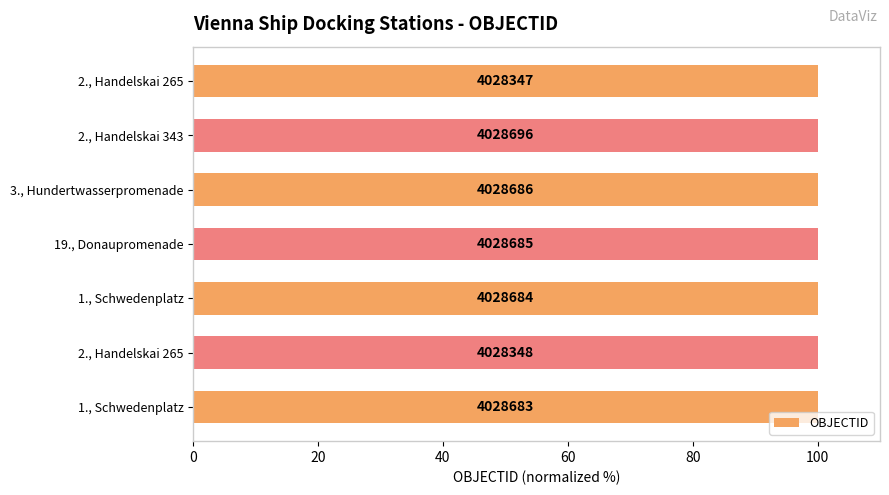

What is the minimum value shown in the chart?

100.0